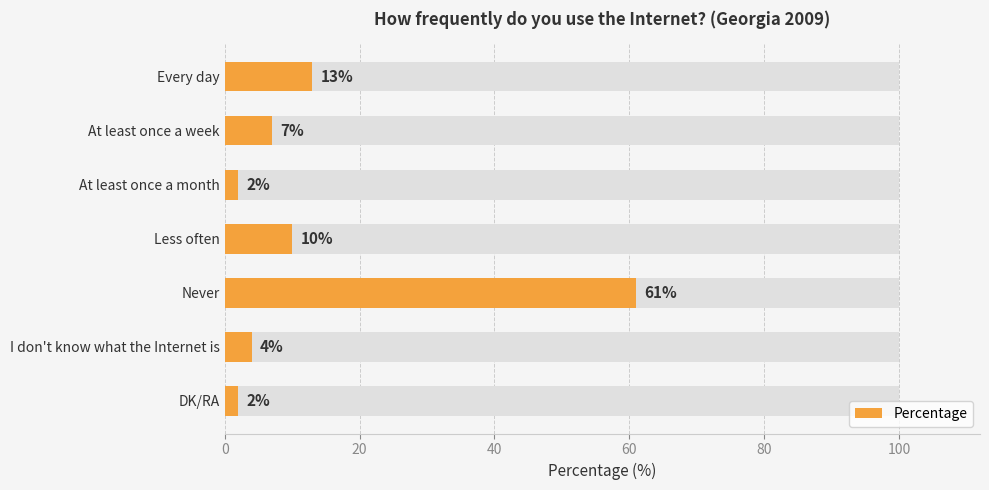

What is the minimum value shown in the chart?

2